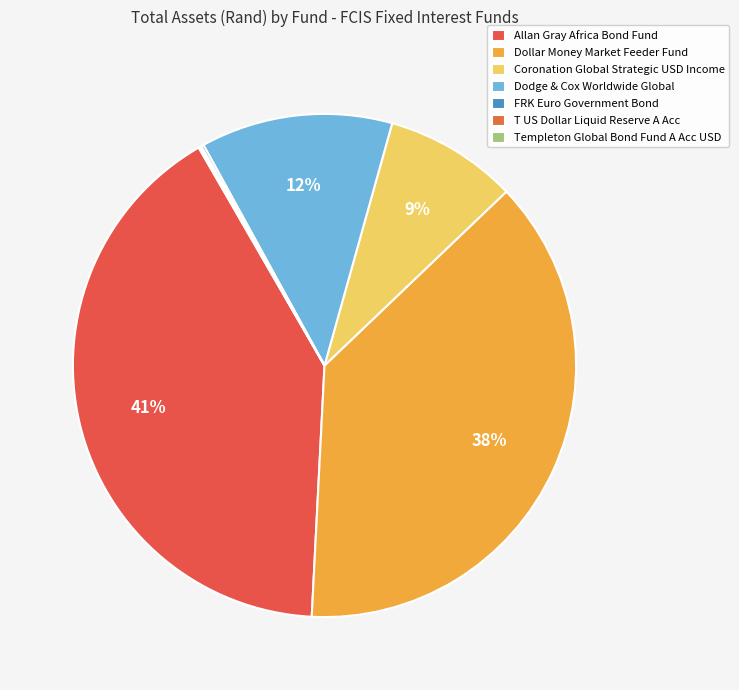

What is the largest slice in the pie chart?

Allan Gray Africa Bond Fund